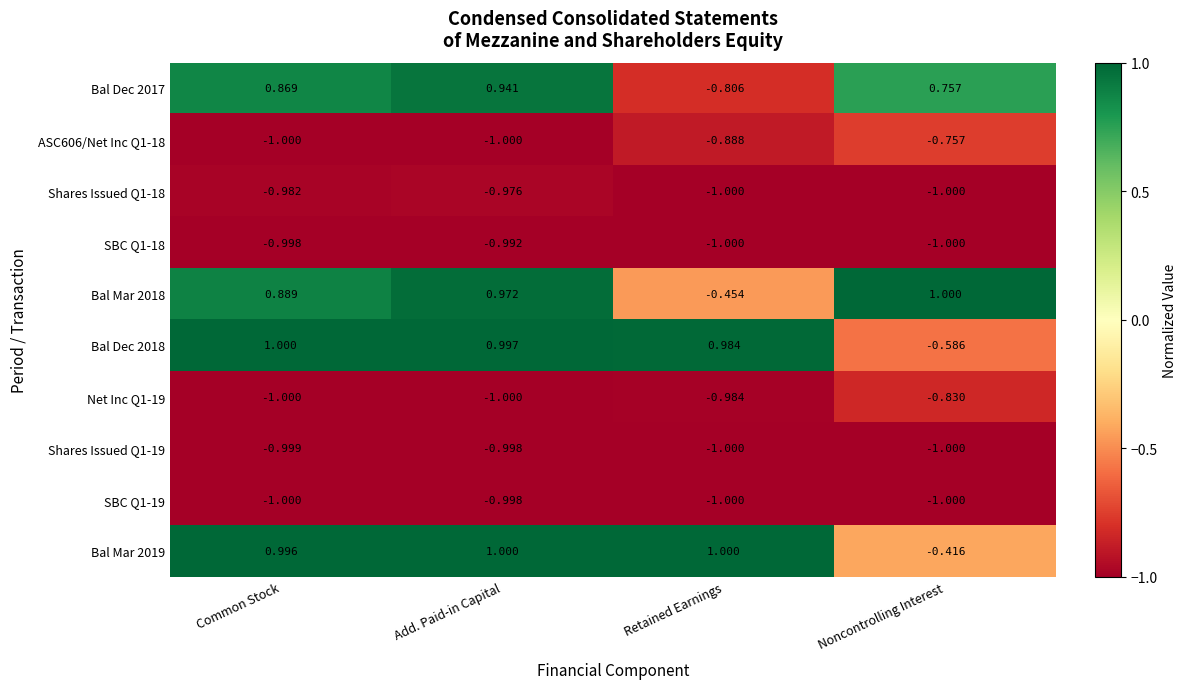

Is the value of Net Inc Q1-19 at Noncontrolling Interest greater than the value of SBC Q1-18 at Common Stock?

Yes